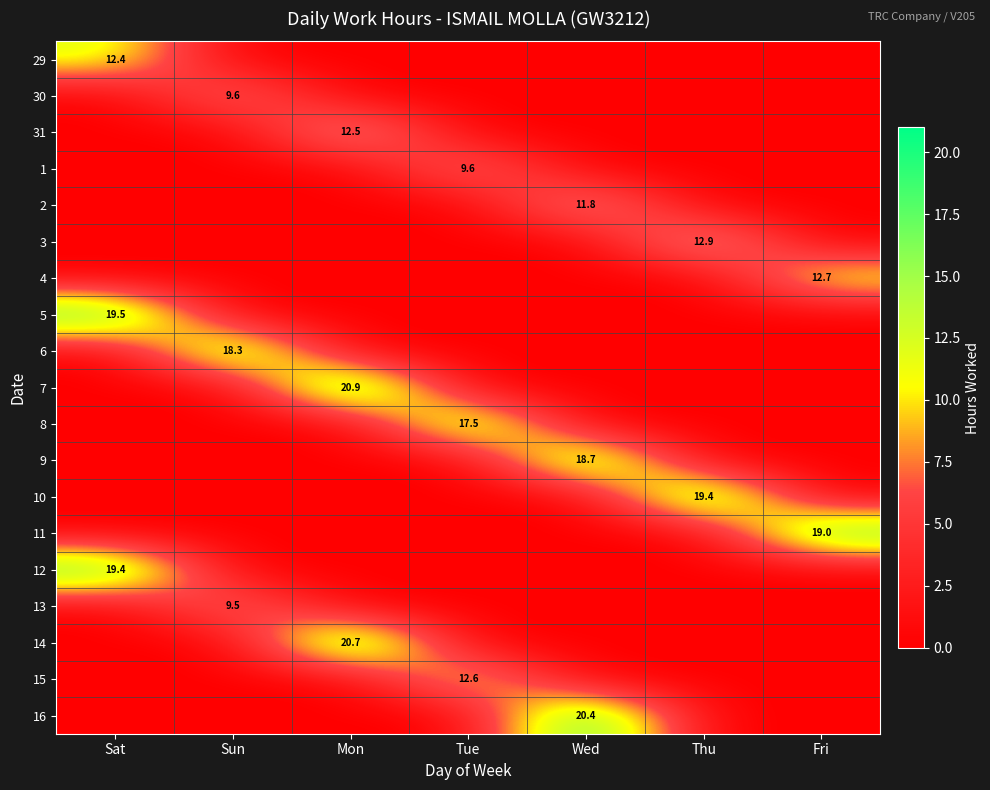

The 15 series shows 12.6 at Tue. True or false?

True